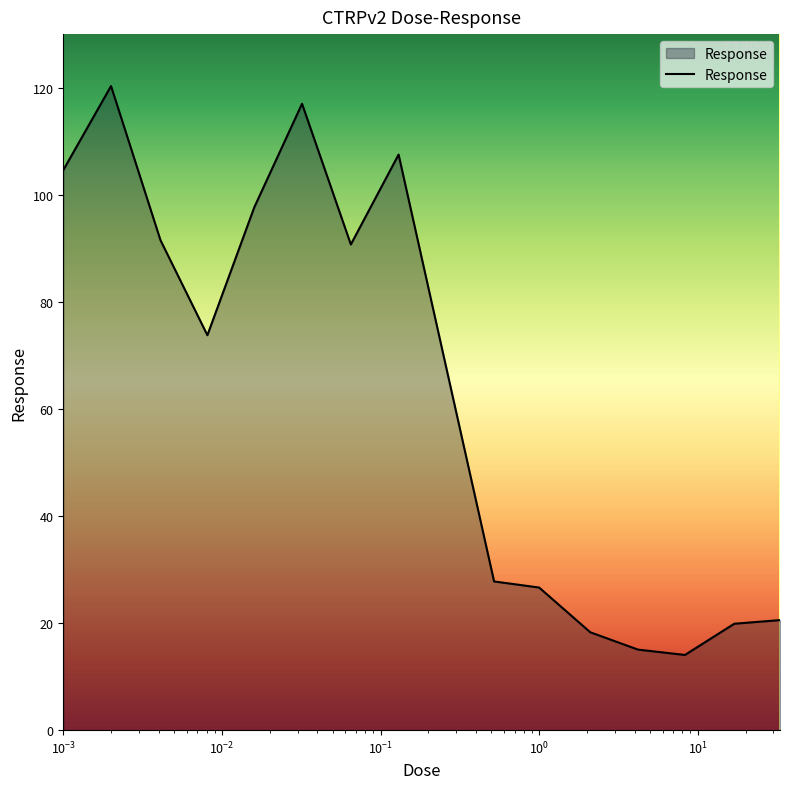

What is the smallest value displayed?

14.0